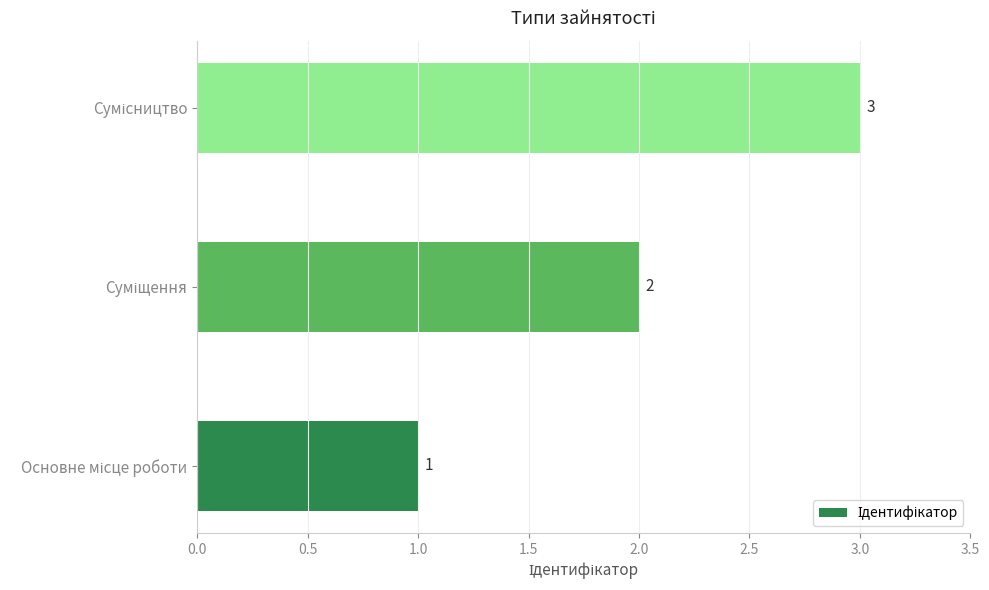

How many values are between 1 and 3?

3